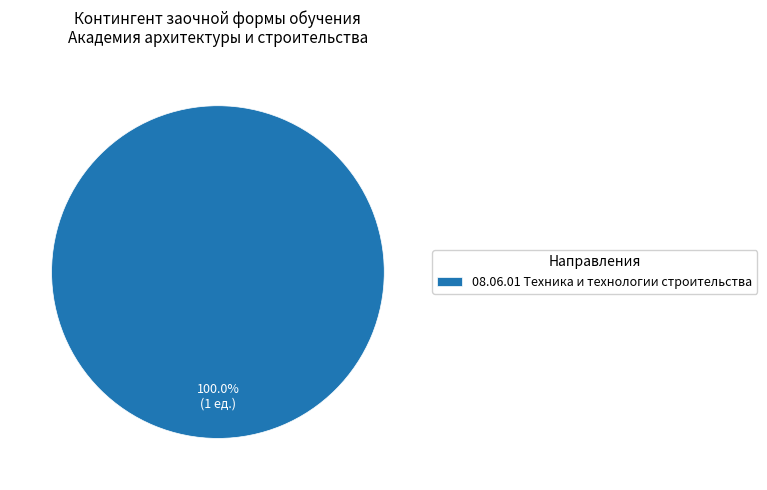

How many slices are in this pie chart?

1